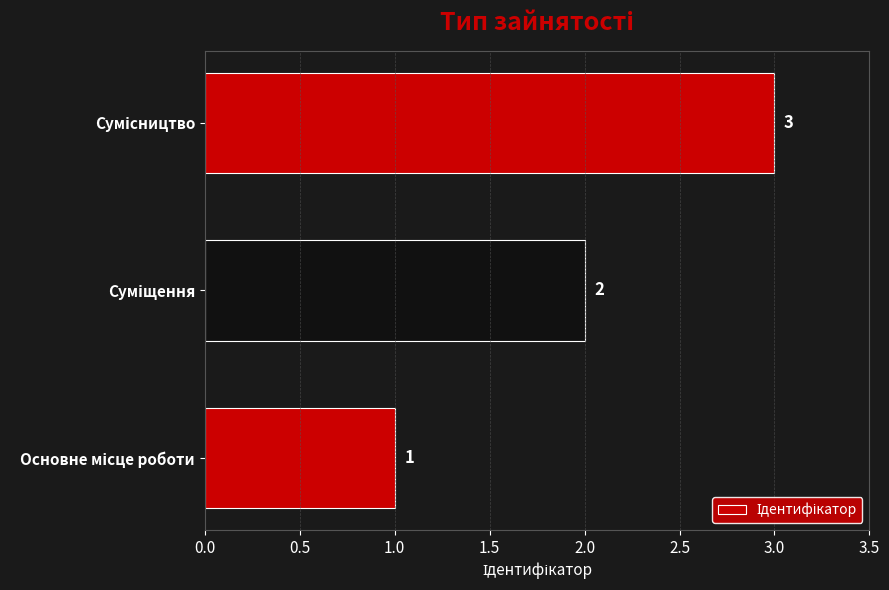

What is the difference between the maximum and second lowest values?

1